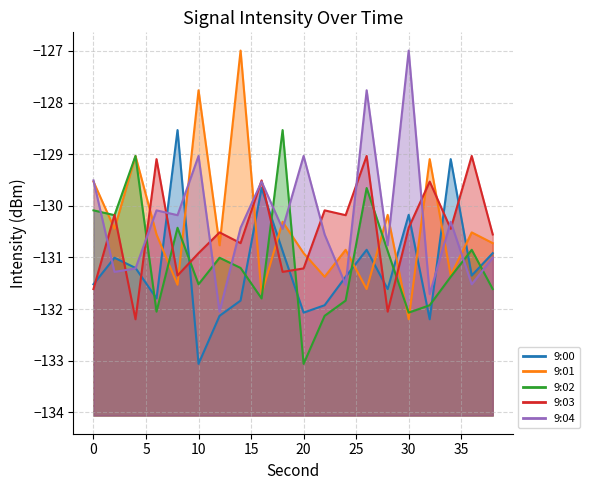

Reading left to right, what are all the values shown in this chart?

9:00: 0=-131.5	2=-131.0	4=-131.2	6=-131.8	8=-128.5	10=-133.1	12=-132.1	14=-131.8	16=-129.7	18=-130.9	20=-132.1	22=-131.9	24=-131.4	26=-130.9	28=-131.6	30=-130.2	32=-132.2	34=-129.1	36=-131.3	38=-130.9
9:01: 0=-129.5	2=-130.4	4=-129.0	6=-130.6	8=-131.5	10=-127.8	12=-130.8	14=-127.0	16=-131.7	18=-130.3	20=-130.9	22=-131.4	24=-130.9	26=-131.6	28=-130.2	30=-132.2	32=-129.1	34=-131.3	36=-130.5	38=-130.7
9:02: 0=-130.1	2=-130.2	4=-129.0	6=-132.0	8=-130.4	10=-131.5	12=-131.0	14=-131.2	16=-131.8	18=-128.5	20=-133.1	22=-132.1	24=-131.8	26=-129.7	28=-130.9	30=-132.1	32=-131.9	34=-131.4	36=-130.9	38=-131.6
9:03: 0=-131.6	2=-130.2	4=-132.2	6=-129.1	8=-131.3	10=-130.9	12=-130.5	14=-130.7	16=-129.5	18=-131.3	20=-131.2	22=-130.1	24=-130.2	26=-129.0	28=-132.0	30=-130.4	32=-129.5	34=-130.4	36=-129.0	38=-130.6
9:04: 0=-129.5	2=-131.3	4=-131.2	6=-130.1	8=-130.2	10=-129.0	12=-132.0	14=-130.4	16=-129.5	18=-130.4	20=-129.0	22=-130.6	24=-131.5	26=-127.8	28=-130.8	30=-127.0	32=-131.7	34=-130.3	36=-131.5	38=-131.0